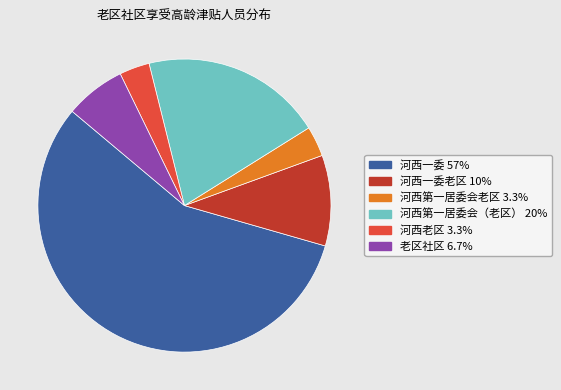

Is there a majority slice in this chart?

Yes